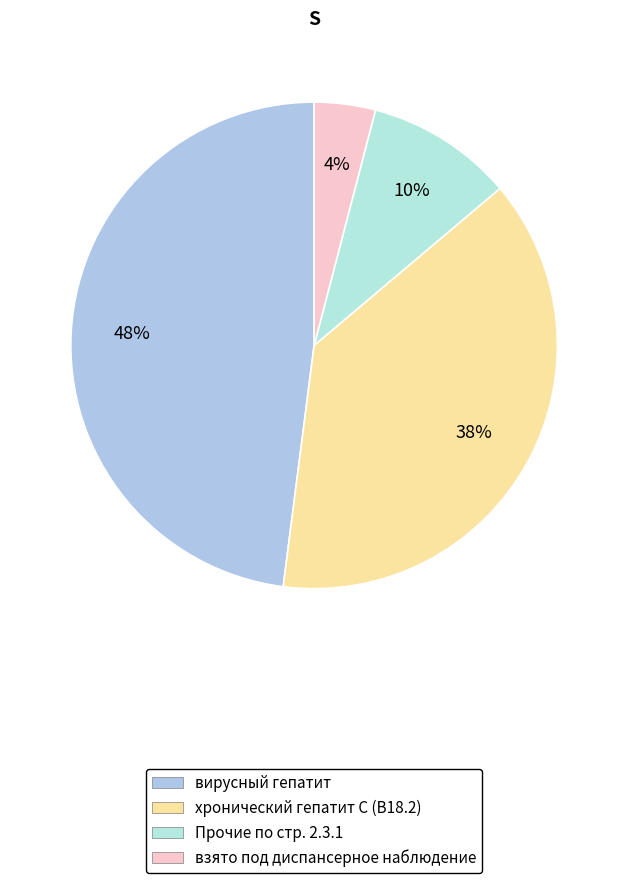

How many slices are in this pie chart?

4